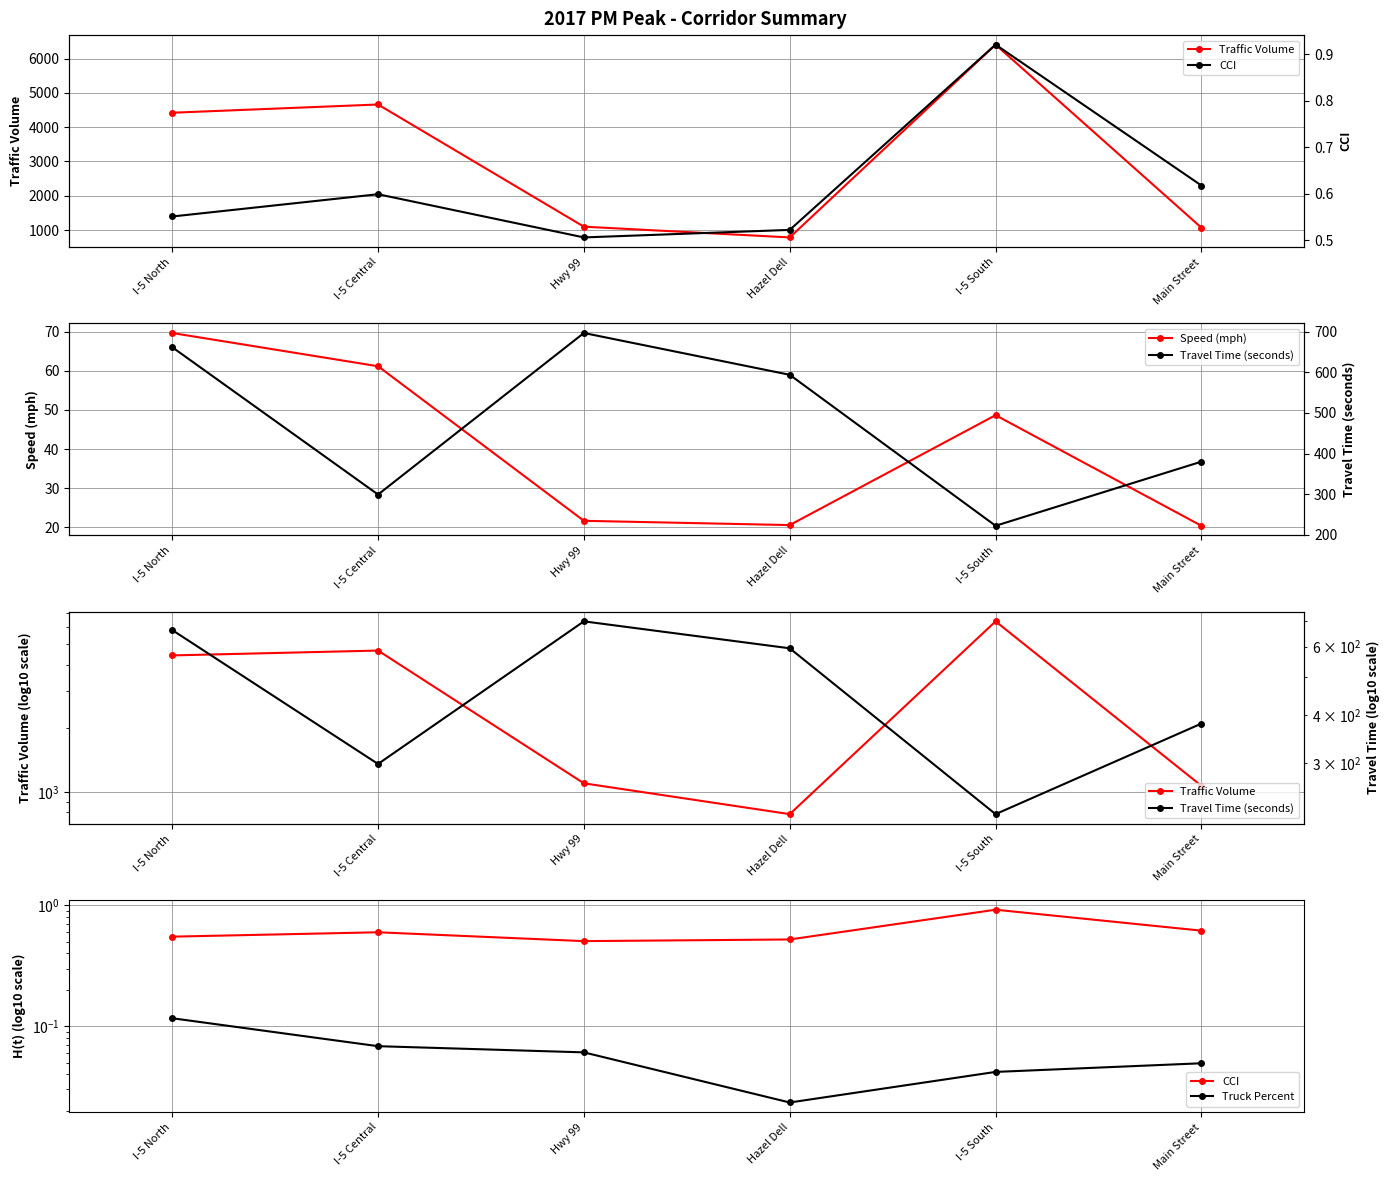

What are all the series names shown in the legend?

Traffic Volume, Speed (mph), CCI, Truck Percent, Travel Time (seconds)